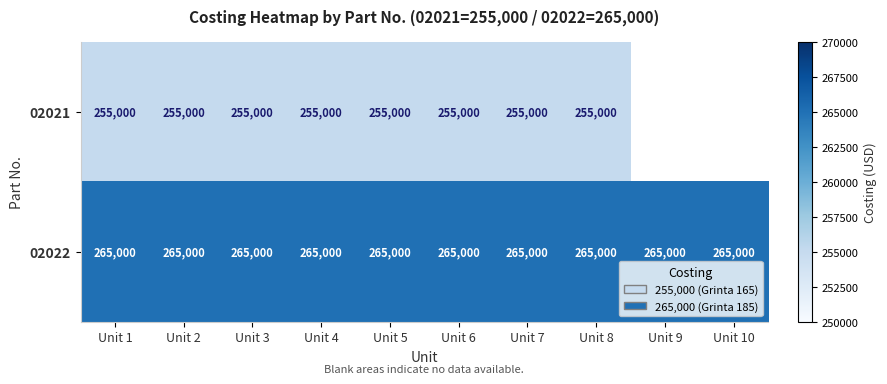

What is the total value across all series at Unit 3?

520000